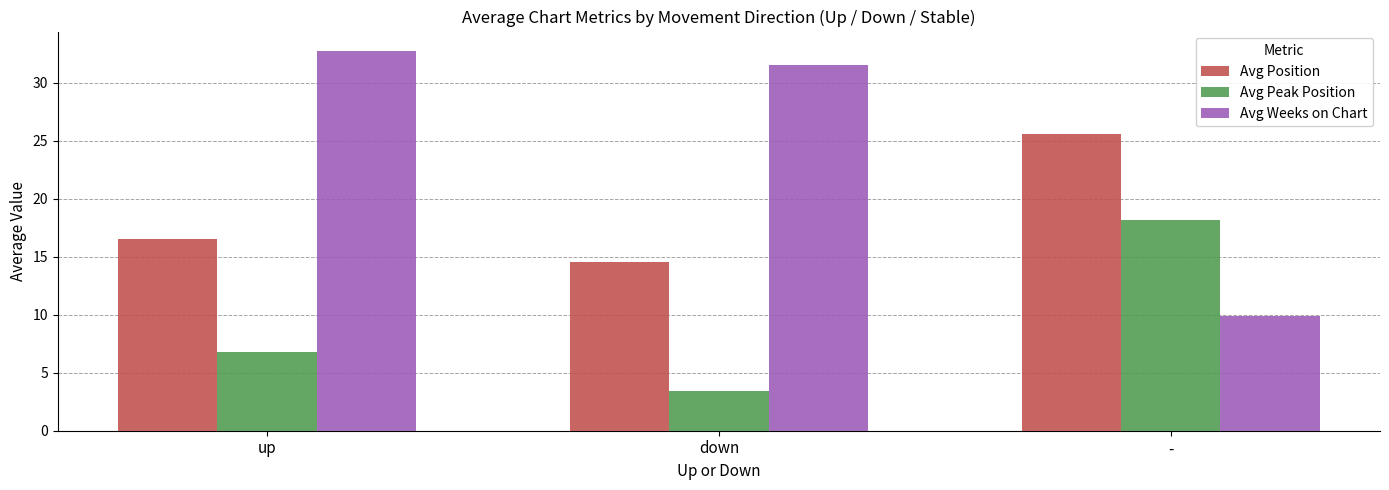

What is the label of the 1st bar from the left?

up